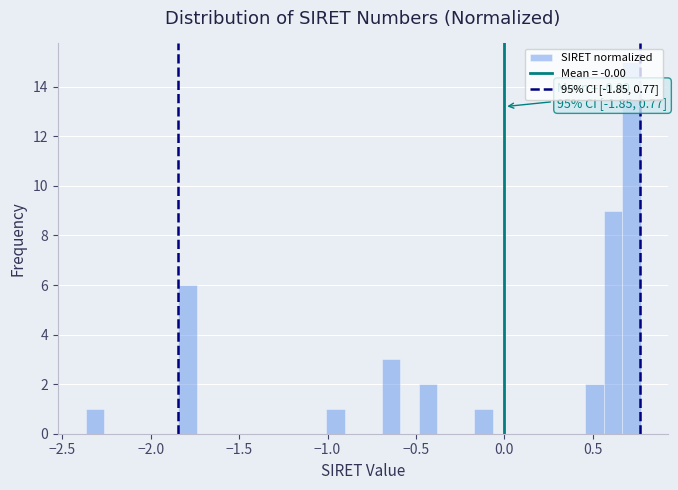

Around what value on the x-axis is the tallest bar? Give the approximate position of its centre, as read against the axis.

0.70